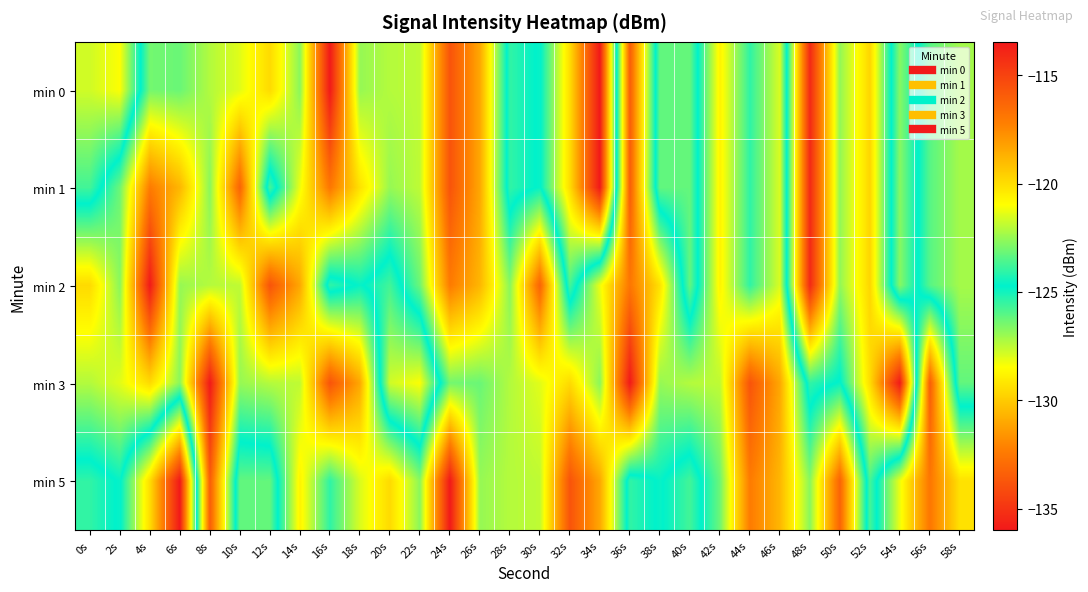

Reading left to right, what are all the values shown in this chart?

min 0: 0s=-127.8	2s=-128.4	4s=-123.0	6s=-123.2	8s=-122.1	10s=-121.4	12s=-119.9	14s=-122.7	16s=-113.5	18s=-122.5	20s=-122.1	22s=-121.9	24s=-115.6	26s=-118.4	28s=-125.4	30s=-124.6	32s=-129.5	34s=-136.0	36s=-116.0	38s=-126.2	40s=-126.2	42s=-120.7	44s=-124.0	46s=-121.5	48s=-135.4	50s=-126.9	52s=-129.7	54s=-122.7	56s=-126.0	58s=-127.1
min 1: 0s=-125.7	2s=-123.1	4s=-117.1	6s=-118.9	8s=-122.7	10s=-116.2	12s=-125.8	14s=-121.2	16s=-116.9	18s=-120.1	20s=-122.5	22s=-121.9	24s=-115.6	26s=-118.4	28s=-125.4	30s=-124.6	32s=-129.5	34s=-136.0	36s=-116.0	38s=-126.2	40s=-126.2	42s=-120.7	44s=-124.0	46s=-121.5	48s=-135.4	50s=-126.9	52s=-129.7	54s=-122.7	56s=-126.0	58s=-127.1
min 2: 0s=-119.9	2s=-122.7	4s=-113.5	6s=-122.5	8s=-122.1	10s=-121.9	12s=-115.6	14s=-118.4	16s=-125.4	18s=-124.6	20s=-125.7	22s=-123.1	24s=-117.1	26s=-118.9	28s=-122.7	30s=-116.2	32s=-125.8	34s=-121.2	36s=-116.9	38s=-120.1	40s=-126.2	42s=-120.7	44s=-124.0	46s=-121.5	48s=-135.4	50s=-126.9	52s=-129.7	54s=-122.7	56s=-126.0	58s=-127.1
min 3: 0s=-122.1	2s=-121.4	4s=-119.9	6s=-122.7	8s=-113.5	10s=-122.5	12s=-122.1	14s=-121.9	16s=-115.6	18s=-118.4	20s=-127.8	22s=-128.4	24s=-123.0	26s=-123.2	28s=-122.1	30s=-121.4	32s=-119.9	34s=-122.7	36s=-113.5	38s=-122.5	40s=-122.1	42s=-121.9	44s=-115.6	46s=-118.4	48s=-125.4	50s=-124.6	52s=-129.5	54s=-136.0	56s=-116.0	58s=-126.2
min 5: 0s=-125.4	2s=-124.6	4s=-129.5	6s=-136.0	8s=-116.0	10s=-126.2	12s=-126.2	14s=-120.7	16s=-124.0	18s=-121.5	20s=-119.9	22s=-122.7	24s=-113.5	26s=-122.5	28s=-122.1	30s=-121.9	32s=-115.6	34s=-118.4	36s=-125.4	38s=-124.6	40s=-125.7	42s=-123.1	44s=-117.1	46s=-118.9	48s=-122.7	50s=-116.2	52s=-125.8	54s=-121.2	56s=-116.9	58s=-120.1